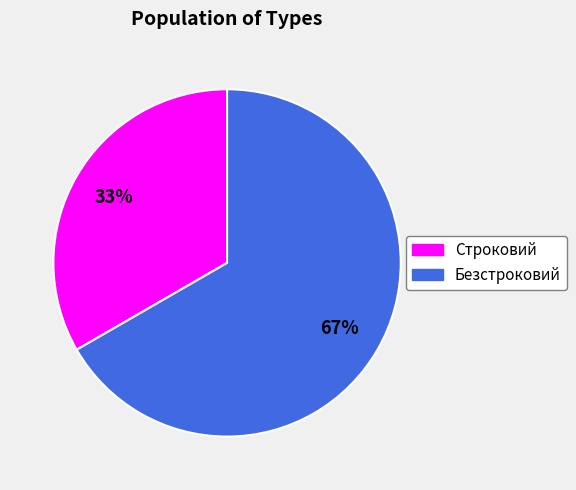

Does Строковий account for over 50% of the chart?

No